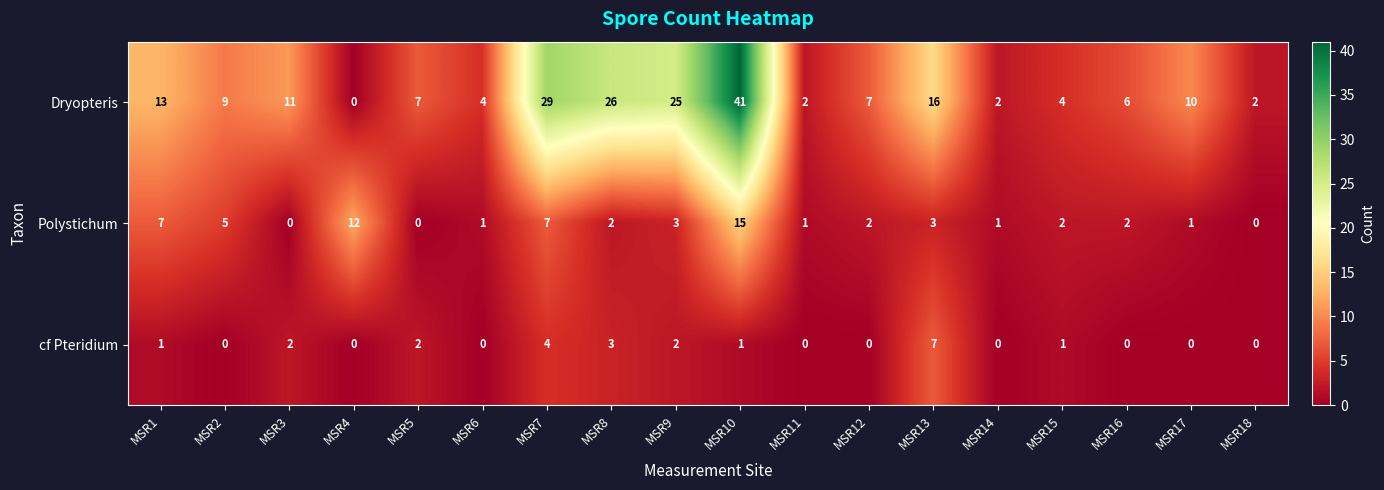

What is the total value across all series at MSR10?

57